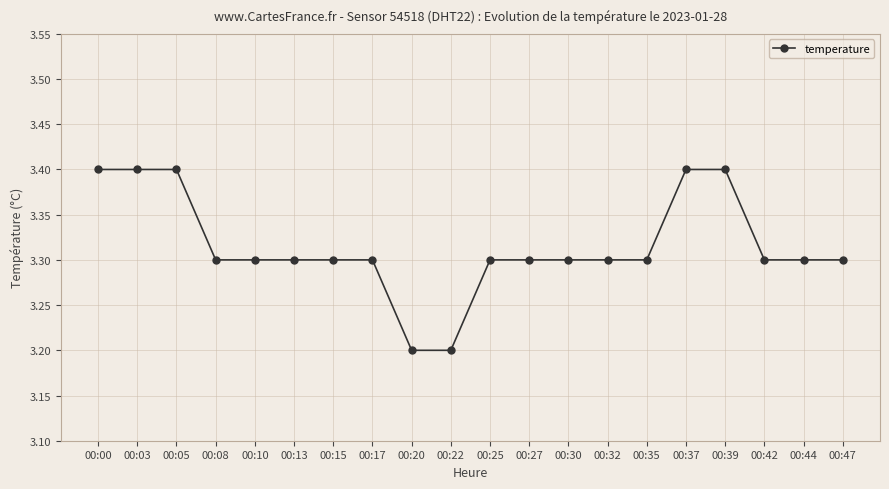

What is the minimum value shown in the chart?

3.2